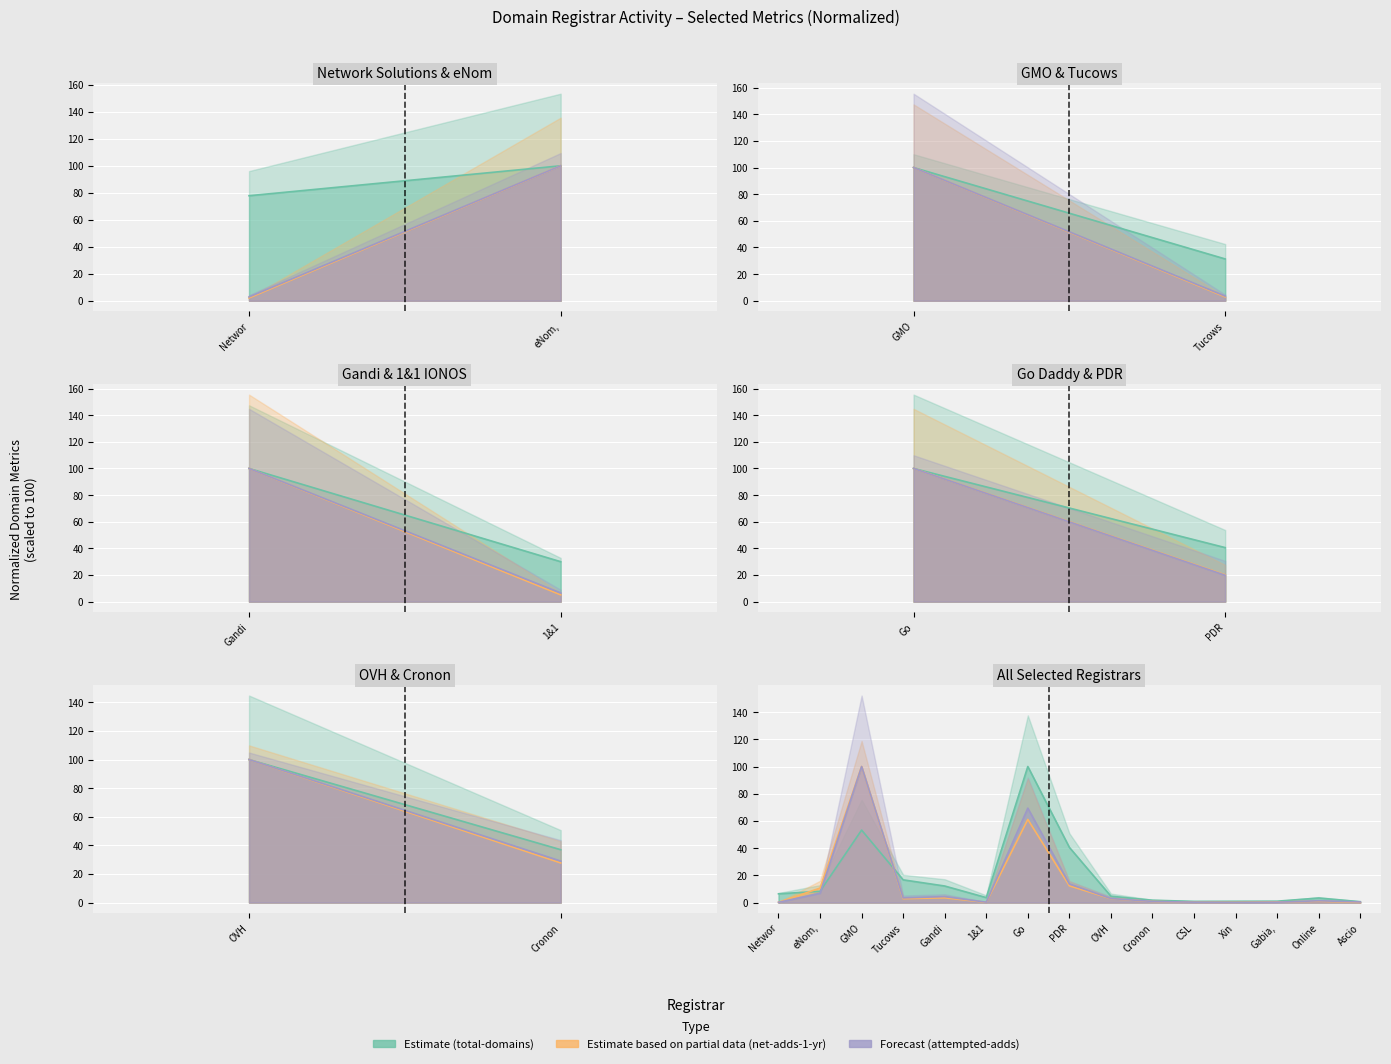

Which series has the largest range (max minus min)?

attempted-adds